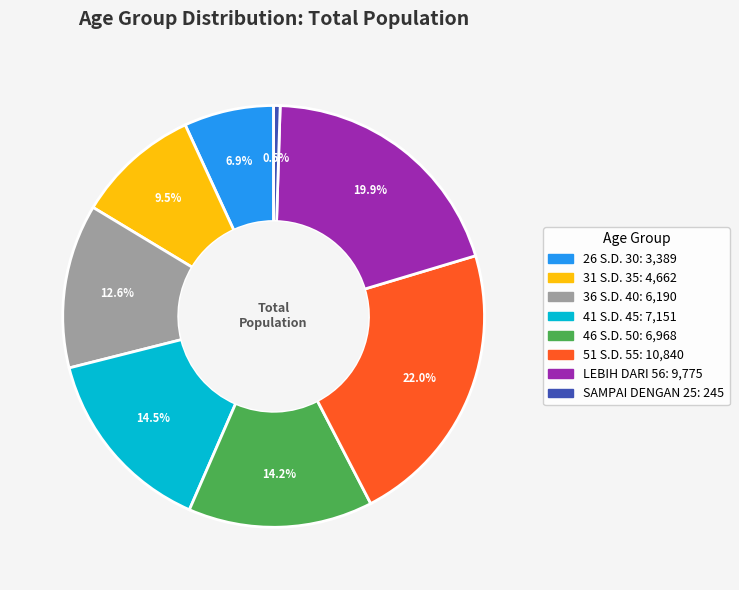

Is it true that 46 S.D. 50 is 20% of the pie?

False